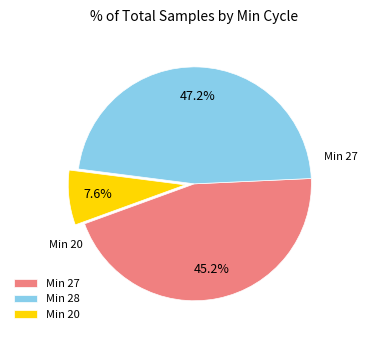

Rank the categories by value from lowest to highest.

Min 20, Min 27, Min 28